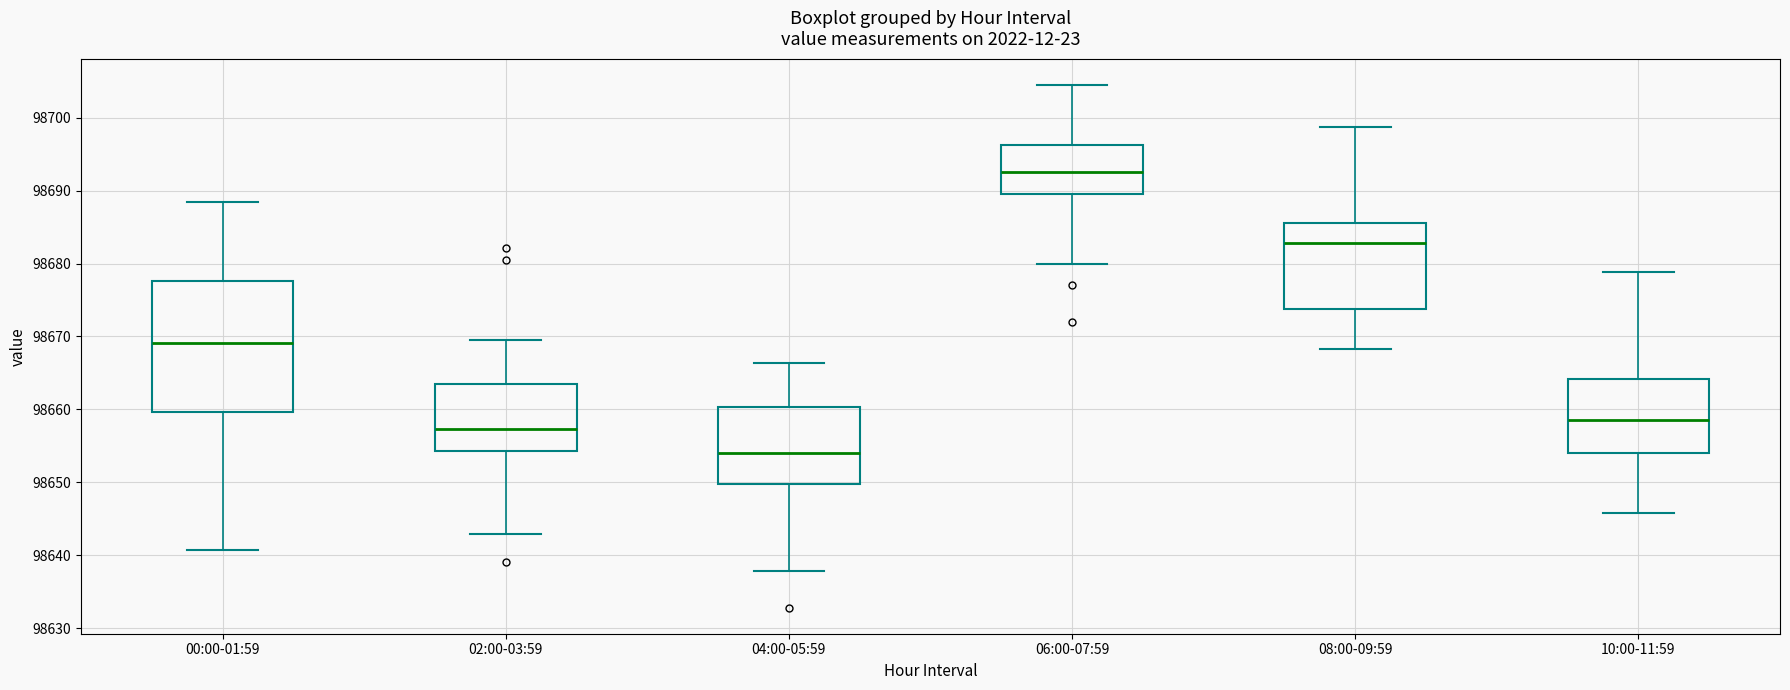

Comparing the boxes themselves (not the whiskers), which one is the tallest?

00:00-01:59